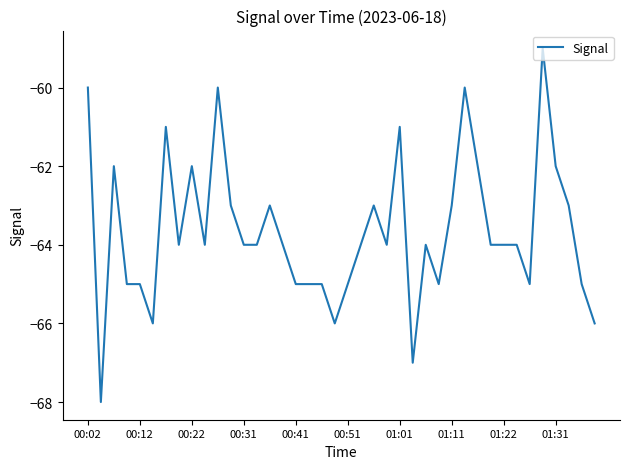

What is the difference between the maximum and minimum values?

9